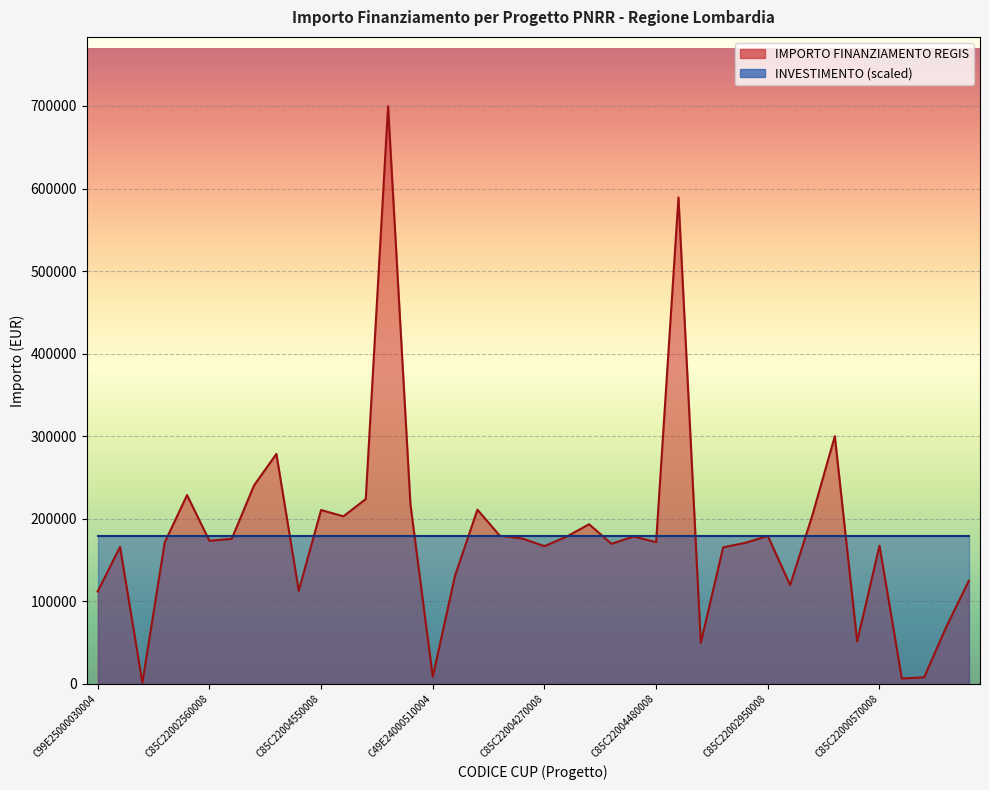

List the labels in order of value, largest first.

C85C22004240008, C85C22004490008, C99E24000160004, C19E24000320004, C85C22003690008, C85C22003700008, C85C22003950008, C85C22003840008, C85C22004400008, C85C22004550008, C85C22001510008, C85C22003960008, C85C22003090008, C85C22003970008, C85C22002950008, C85C22002870008, C85C22004610008, C85C22000950008, C85C22003480008, C85C22002560008, C85C22004480008, C85C22002890008, C85C22001380008, C85C22001770008, C85C22000570008, C85C22004270008, C19E25000060004, C85C22002780008, C85C22000770008, C85C22000050008, C85C22002850008, C29E24000390004, C99E25000030004, C19E24000120004, C69E24000370004, C85C22004510008, C49E24000510004, C49E24000140004, C85C22002710008, C49E25000030004